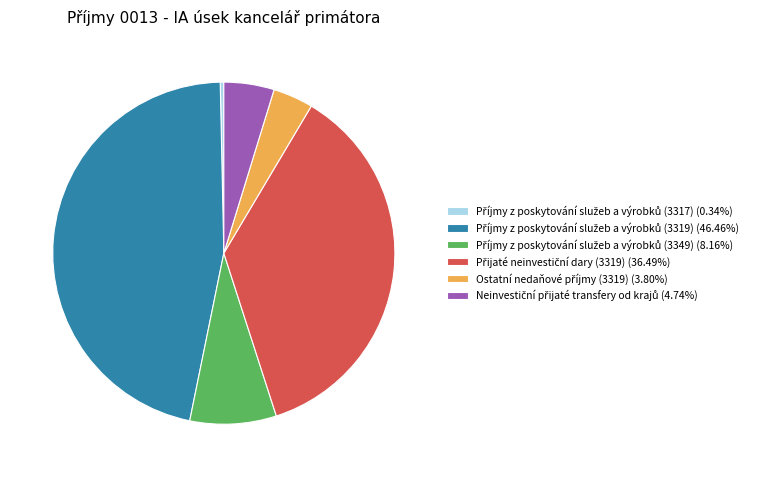

Is there any slice that represents more than half of the pie?

No